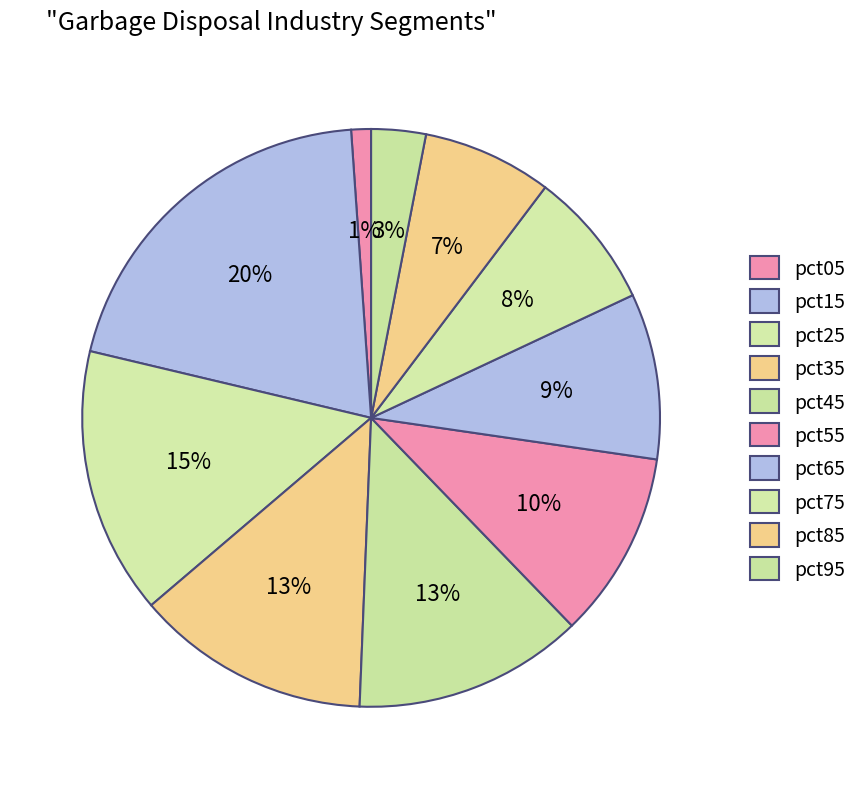

To the nearest percent, what is the difference between the largest and smallest slice percentages?

19%